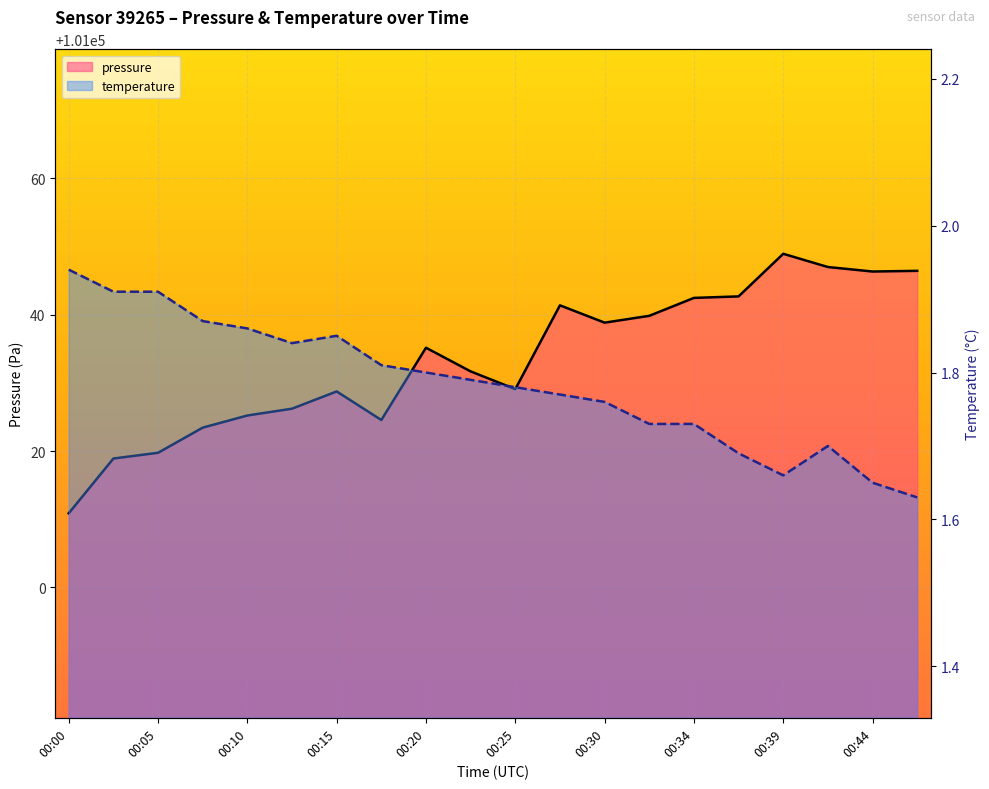

What position from the left is 00:30?

7